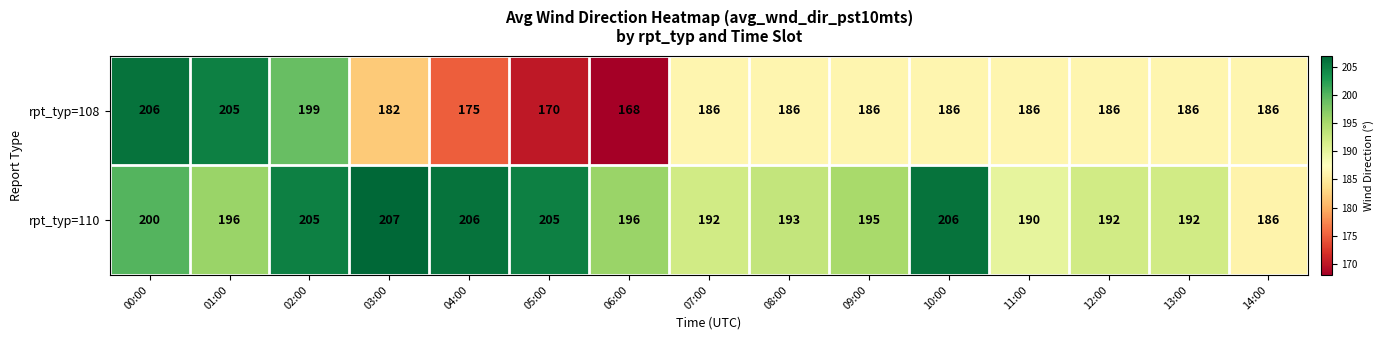

What is the smallest value displayed?

168